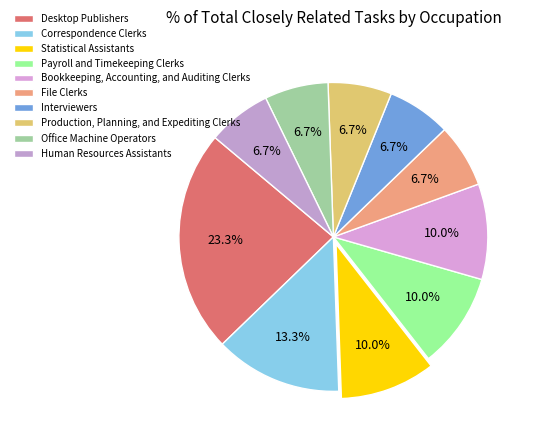

What is the total percentage of Statistical Assistants and Bookkeeping, Accounting, and Auditing Clerks?

20.0%